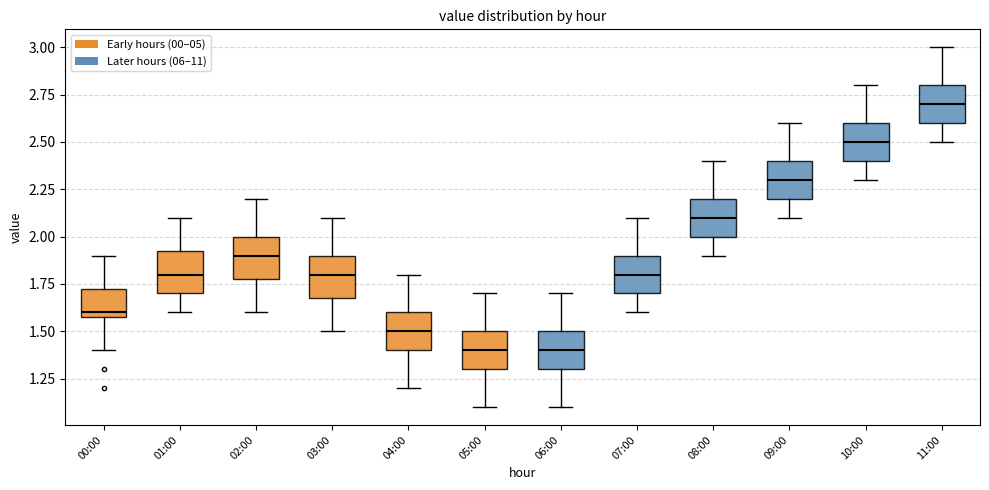

Where does the upper whisker of the box for 11:00 end on the y-axis? The values are not printed on the chart, so give them approximately, as read against the axis.

3.00